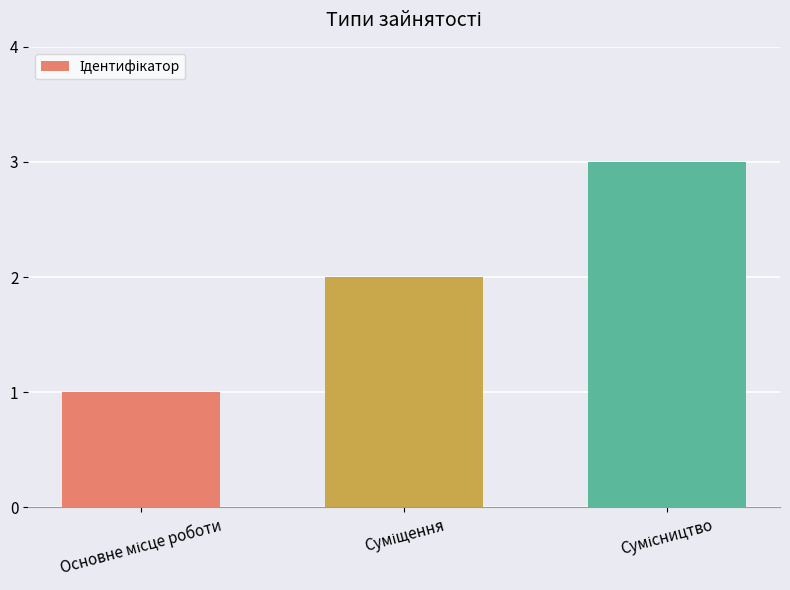

What is the maximum value shown in the chart?

3